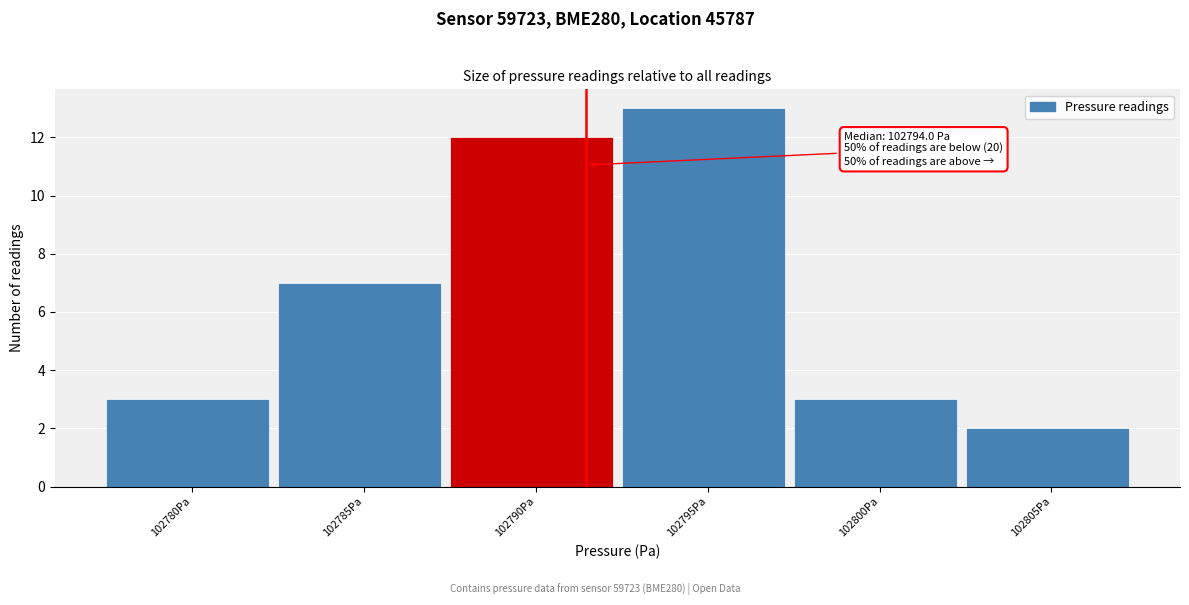

Reading right to left, extract all data points from this chart.

2	3	13	12	7	3